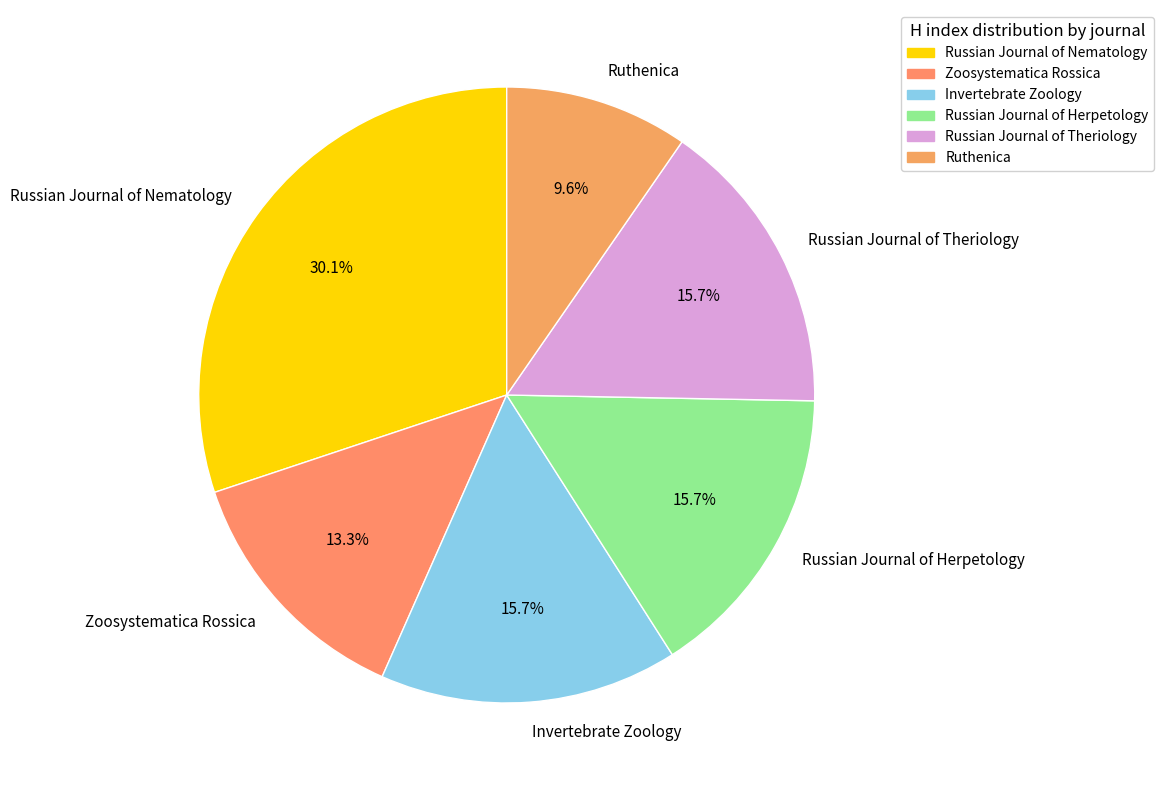

What is the largest slice in the pie chart?

Russian Journal of Nematology